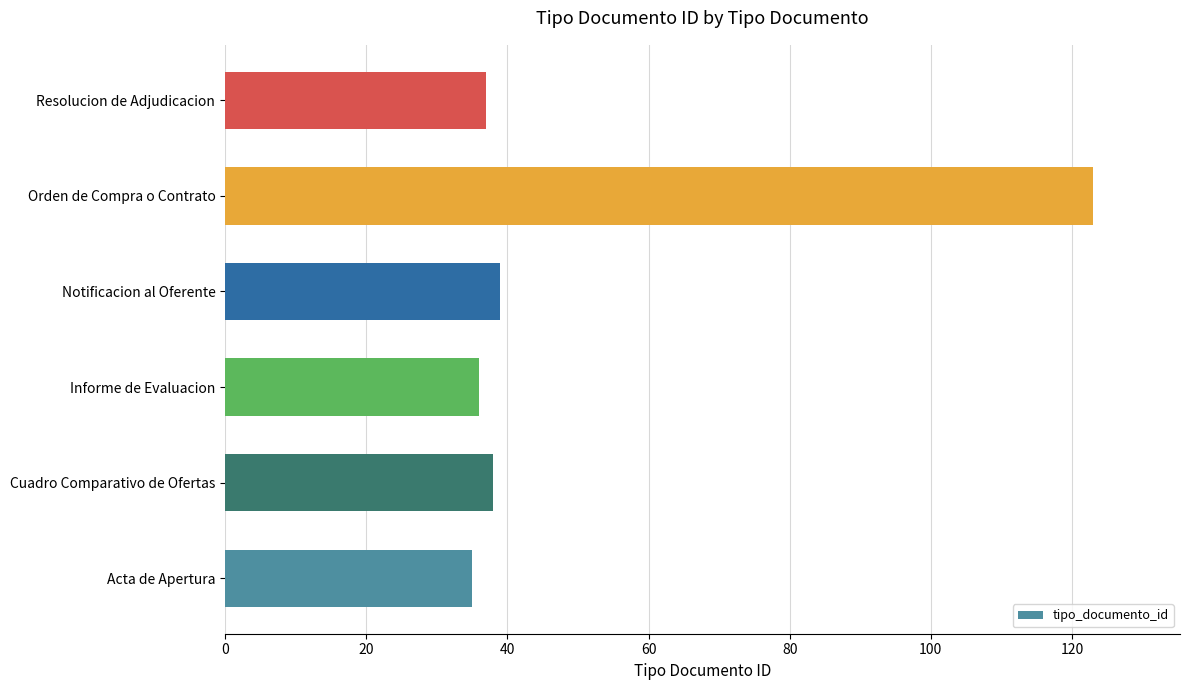

What is the sum of all values?

308